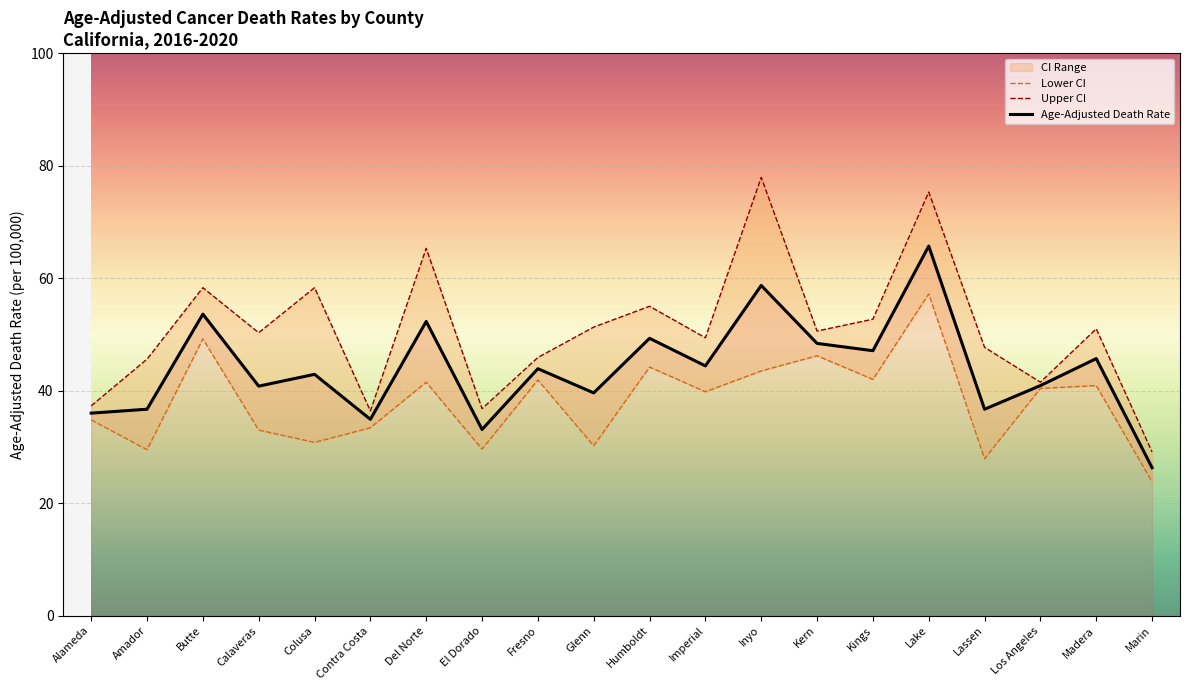

What is the spread (max minus min) of values at Alameda?

2.5